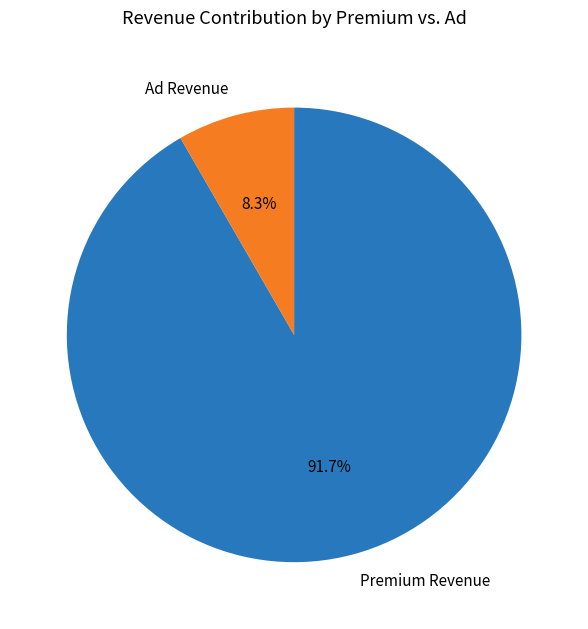

Which slice is the largest?

Premium Revenue